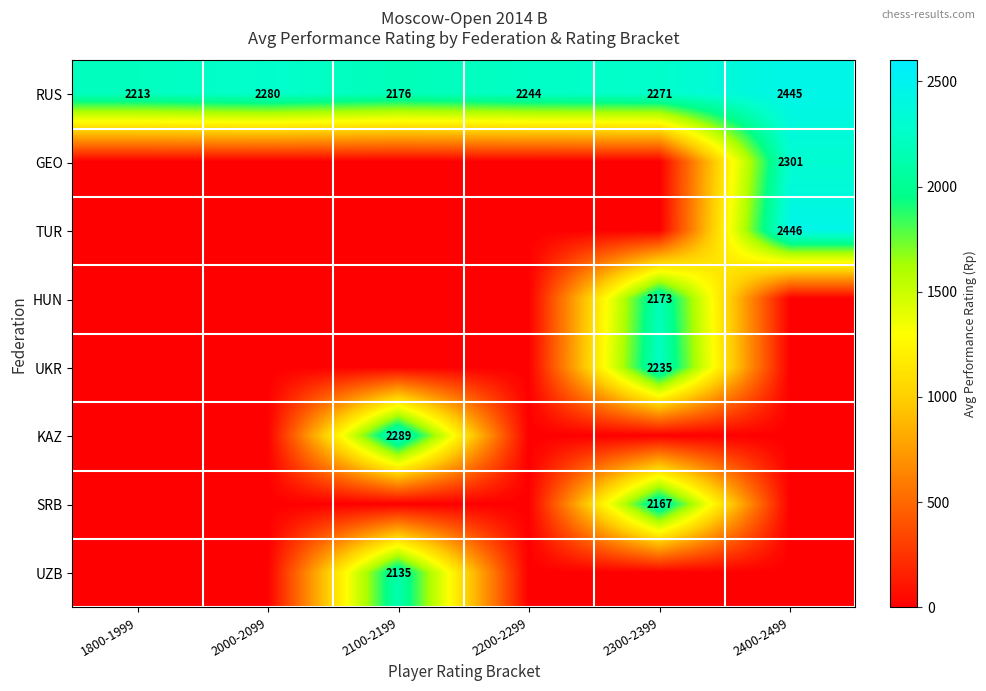

What is the highest value of the RUS series?

2445